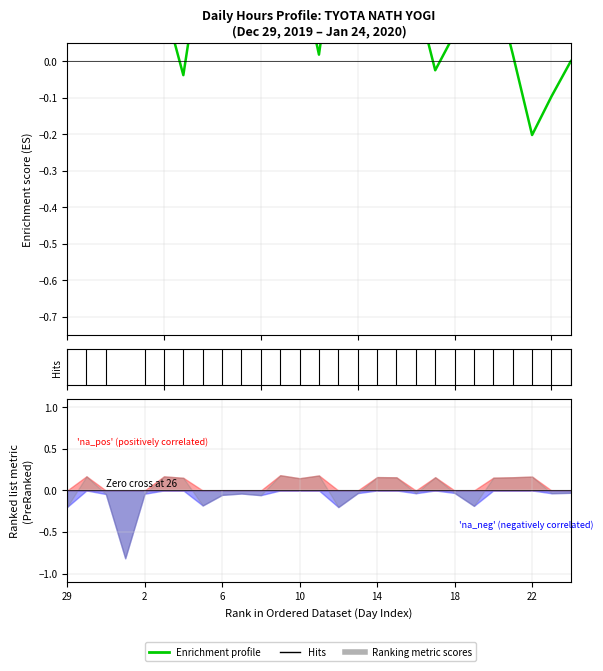

How many lines are shown in the chart?

1